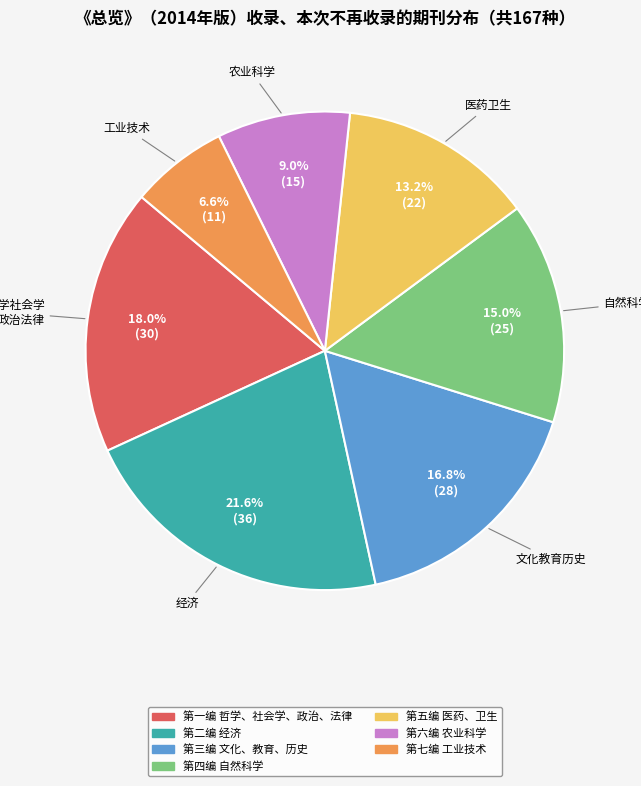

Which category has the biggest portion of the pie?

第二编 经济